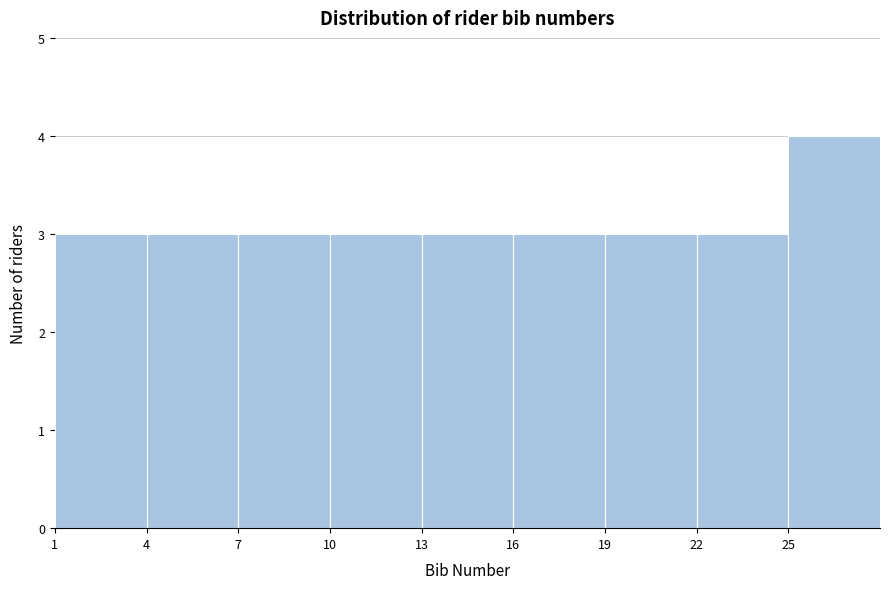

Which range on the x-axis has the tallest bar?

25 to 28